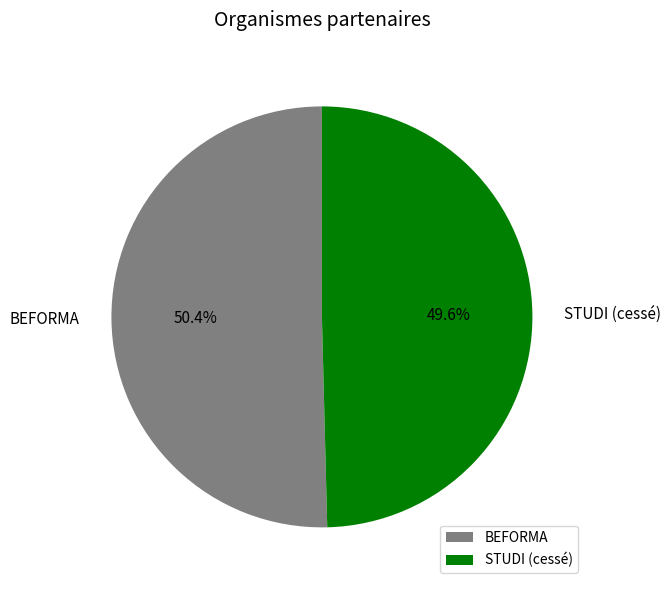

Is there any slice that represents more than half of the pie?

Yes